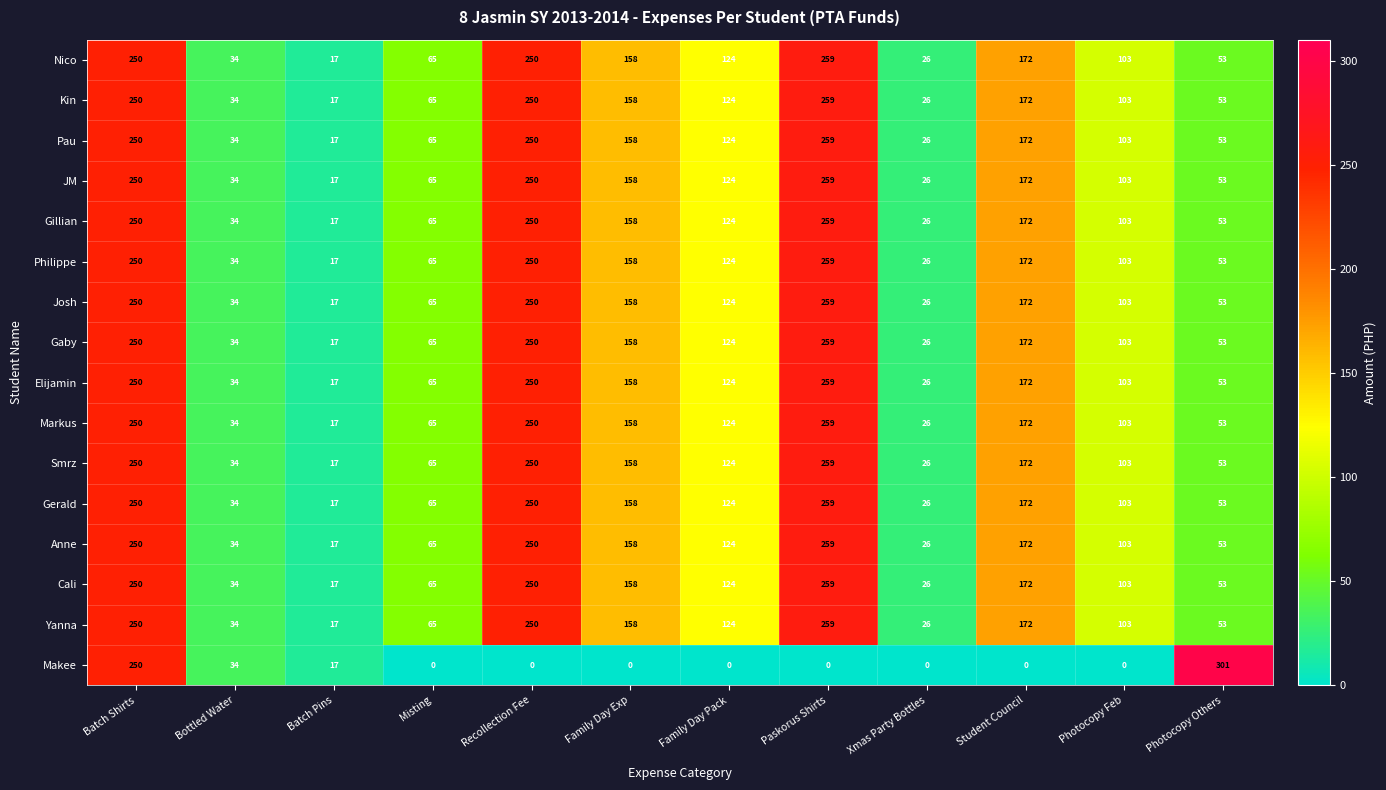

Which label corresponds to the largest value in the chart?

Photocopy Others